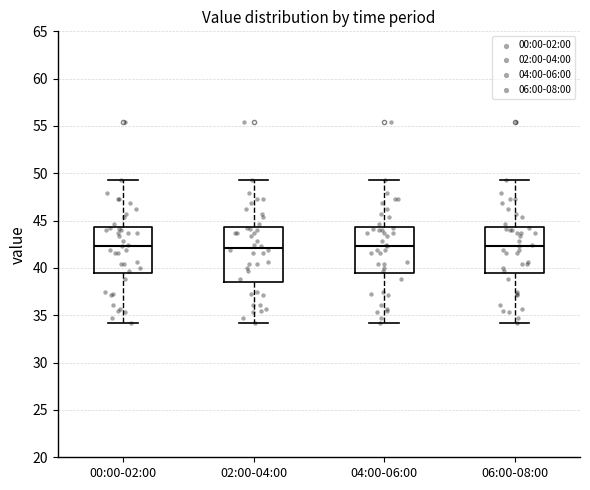

Where does the median line of the box for 04:00-06:00 sit on the y-axis? The values are not printed on the chart, so give them approximately, as read against the axis.

42.5